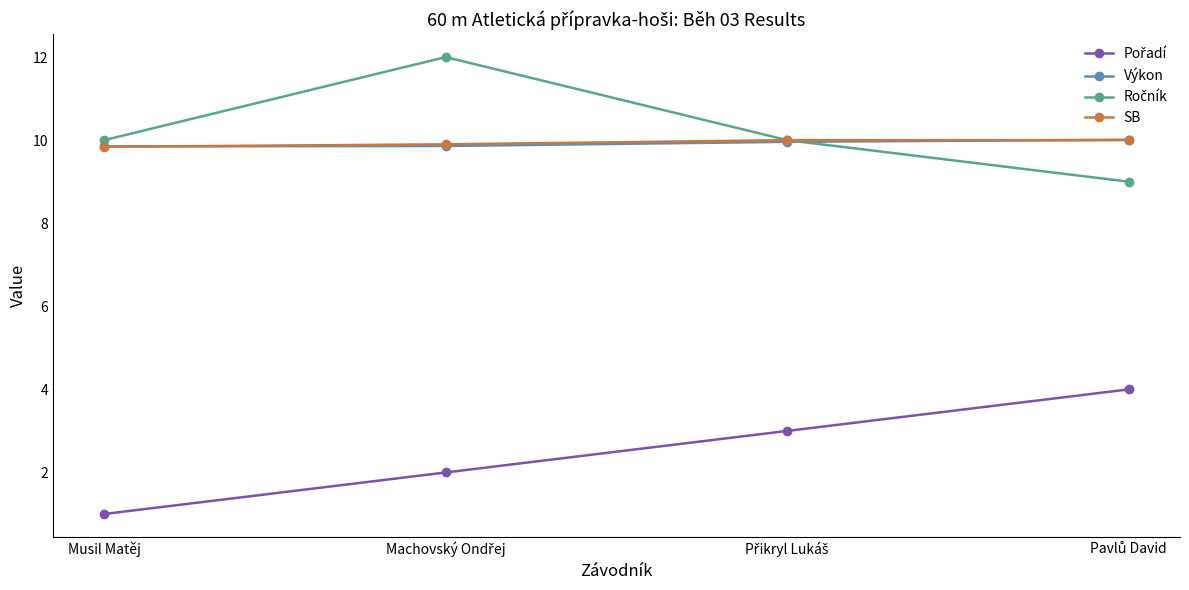

What is the total value across all series at Musil Matěj?

30.7